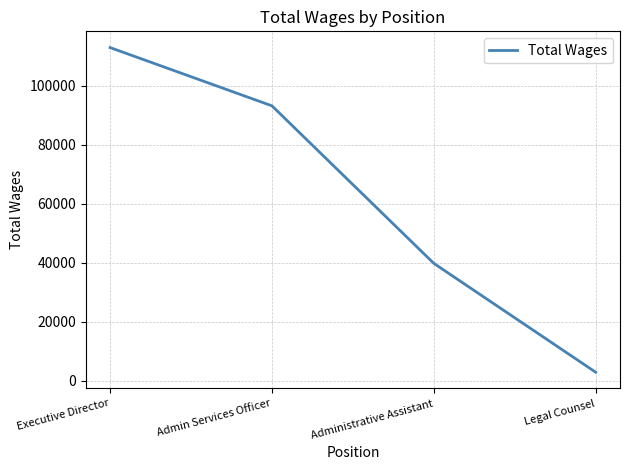

Does the chart display data point markers on the line(s)?

No